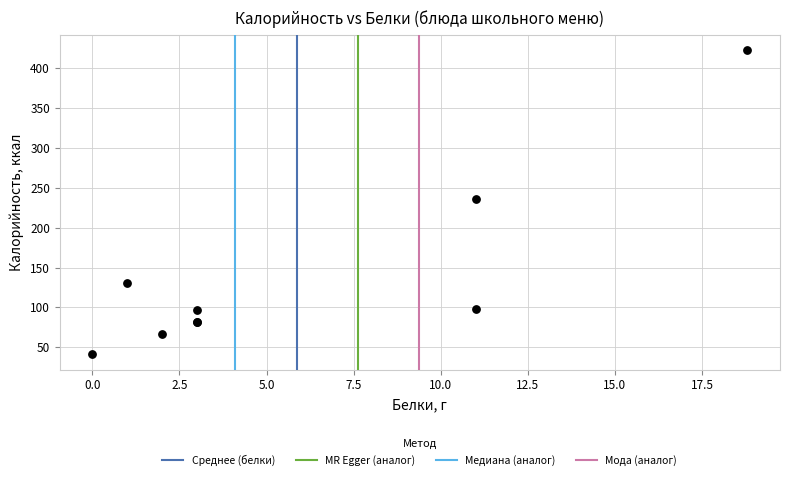

What Y value in the scatter plot is closest to 231?

236.0